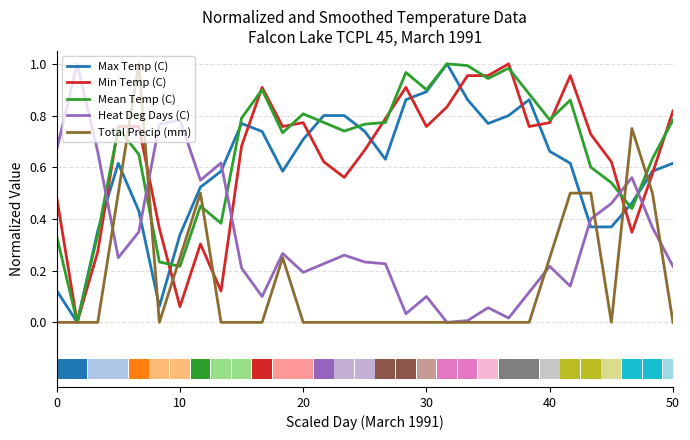

Count the number of data series in this chart.

5